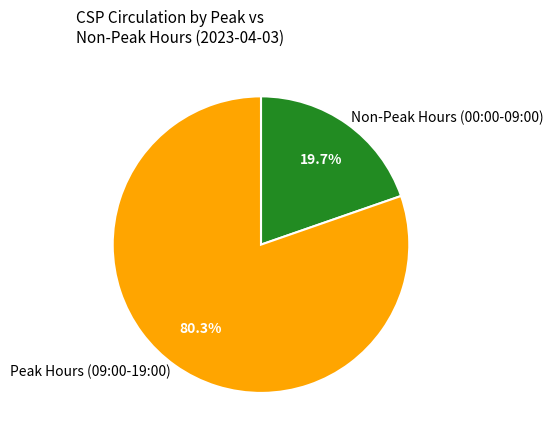

Rank the categories by value from highest to lowest.

Peak Hours (09:00-19:00), Non-Peak Hours (00:00-09:00)